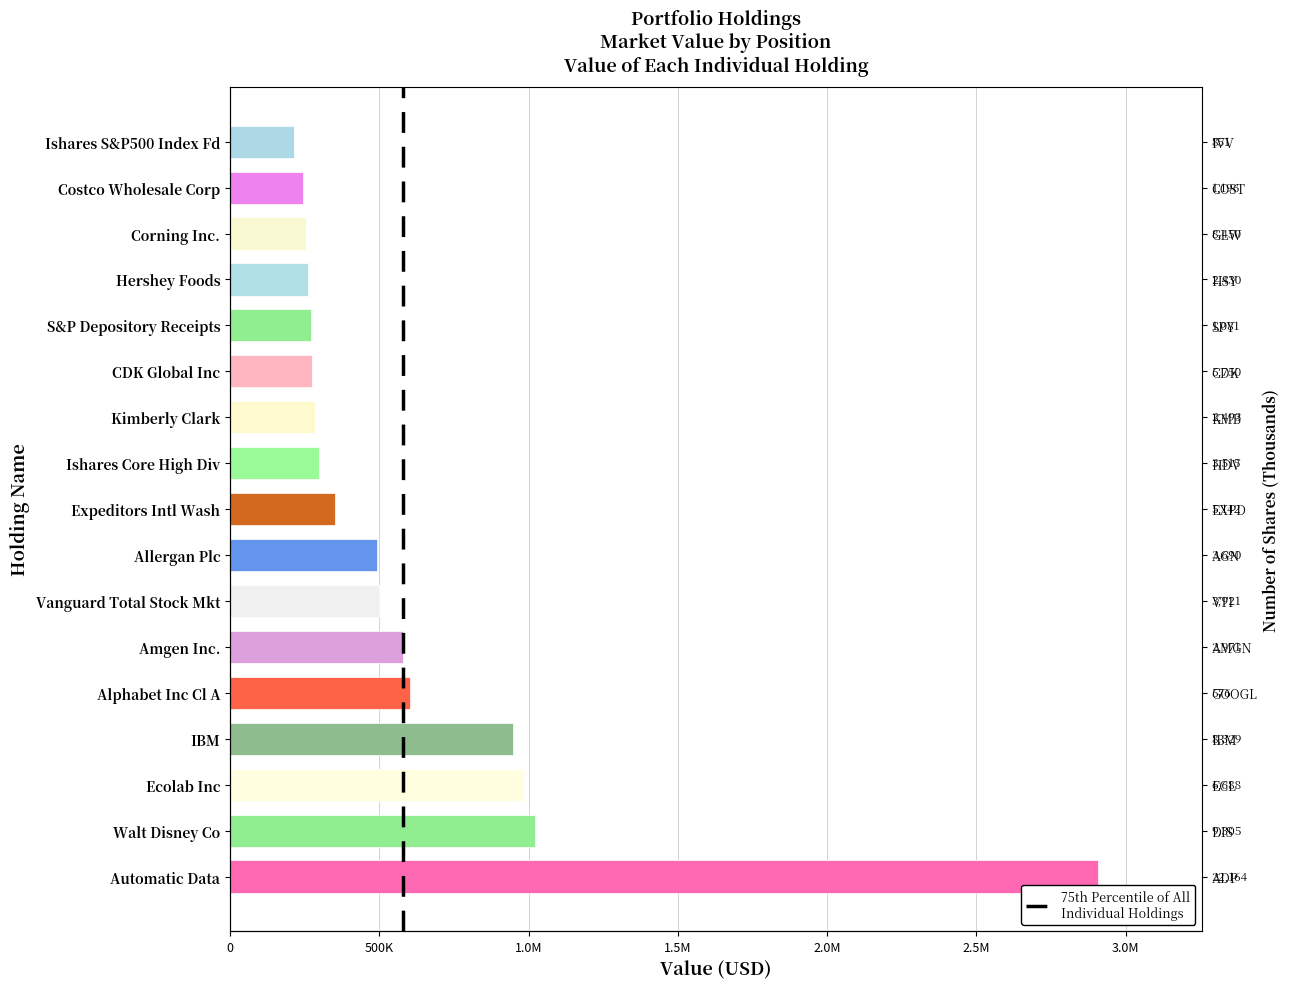

Where does the data first go above 350000?

Automatic Data